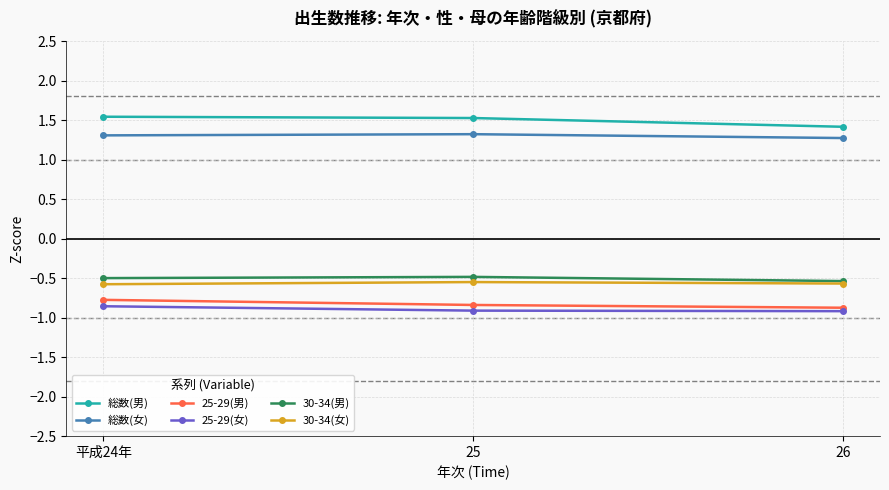

What is the minimum value for 総数(女)?

1.3